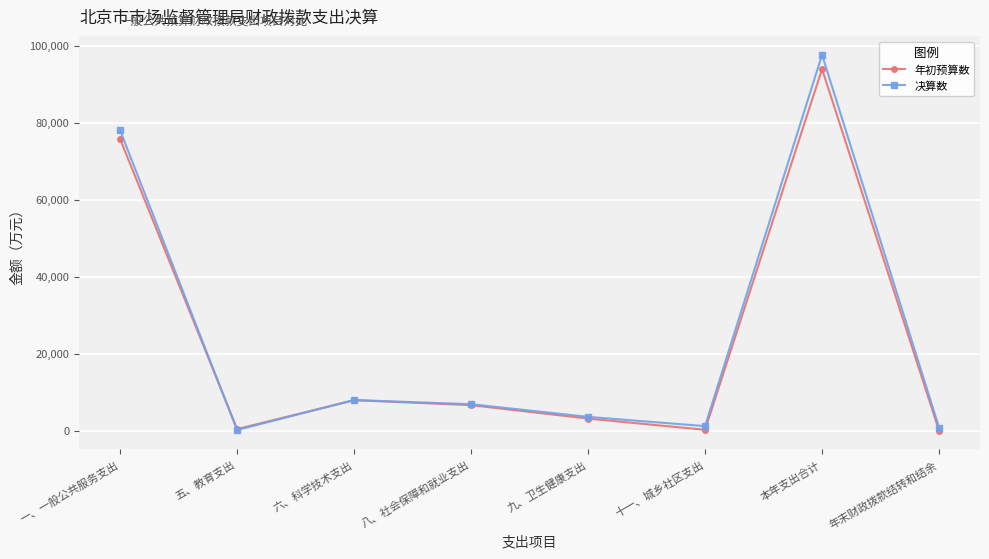

What is the total value across all series at 六、科学技术支出?

15814.8